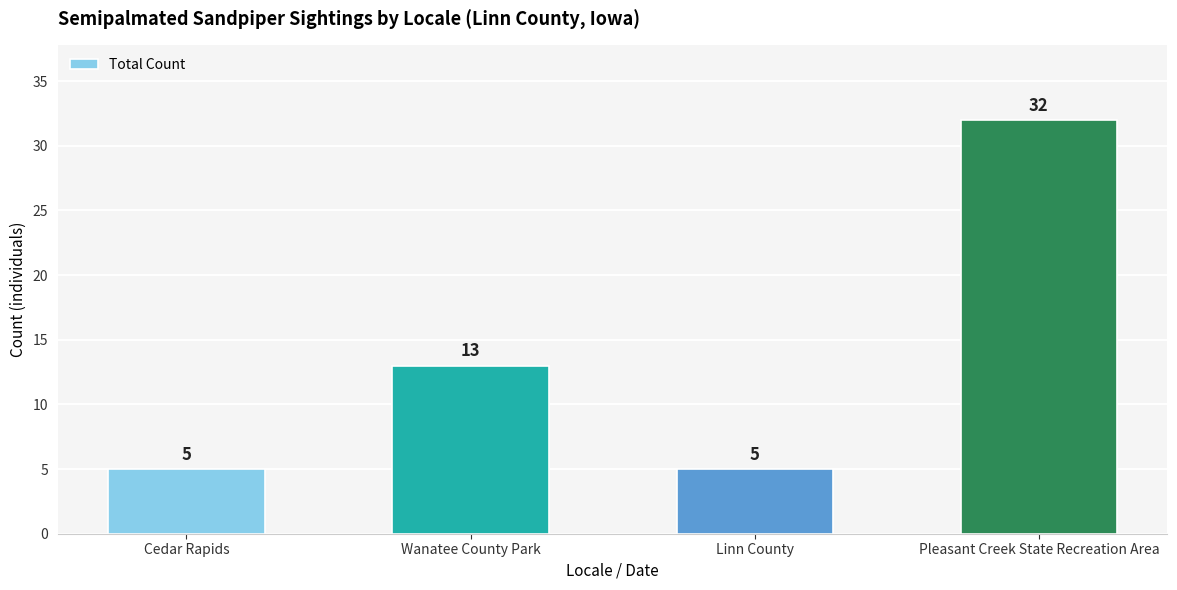

Are the bars horizontal?

No